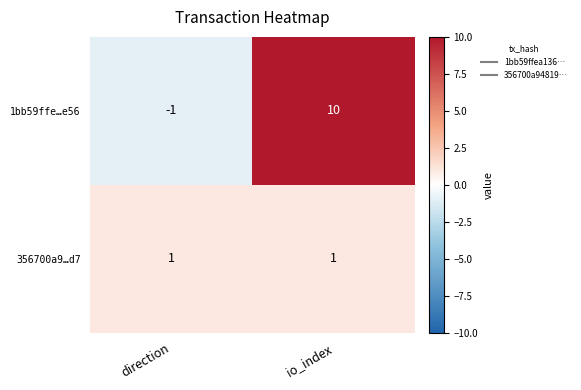

Rank the series at io_index from highest to lowest value.

1bb59ffe…e56, 356700a9…d7